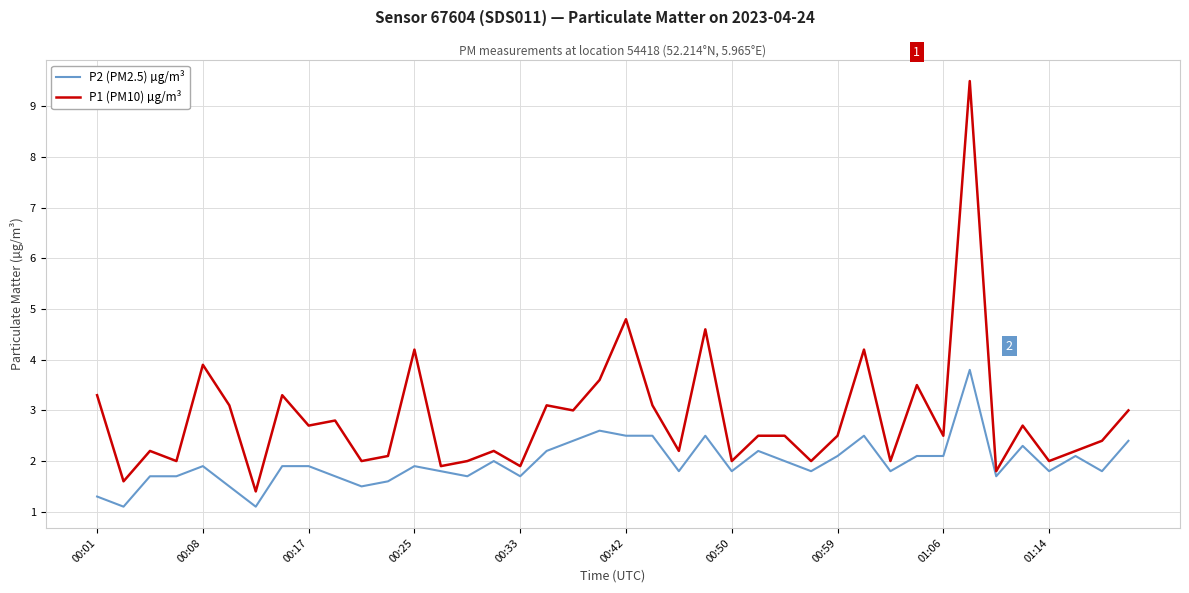

What is the difference between the maximum and minimum values in the P2 (PM2.5) µg/m³ series?

2.7